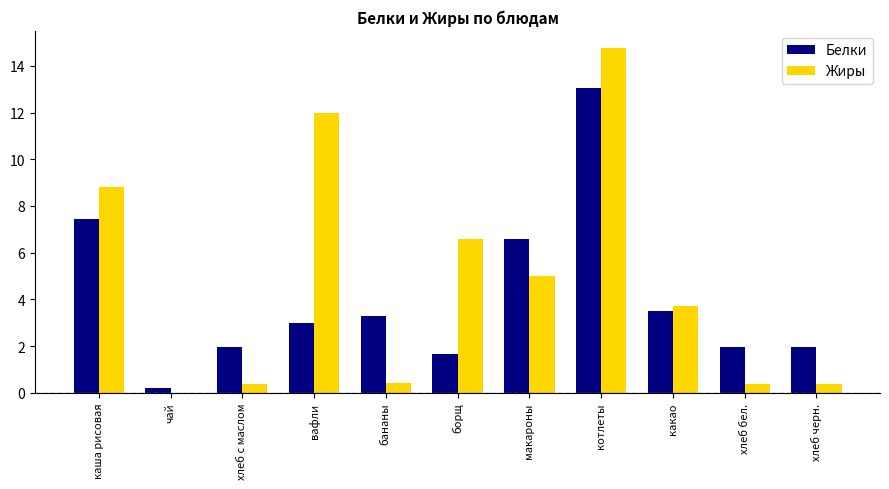

At which label is Белки closest to 6?

макароны